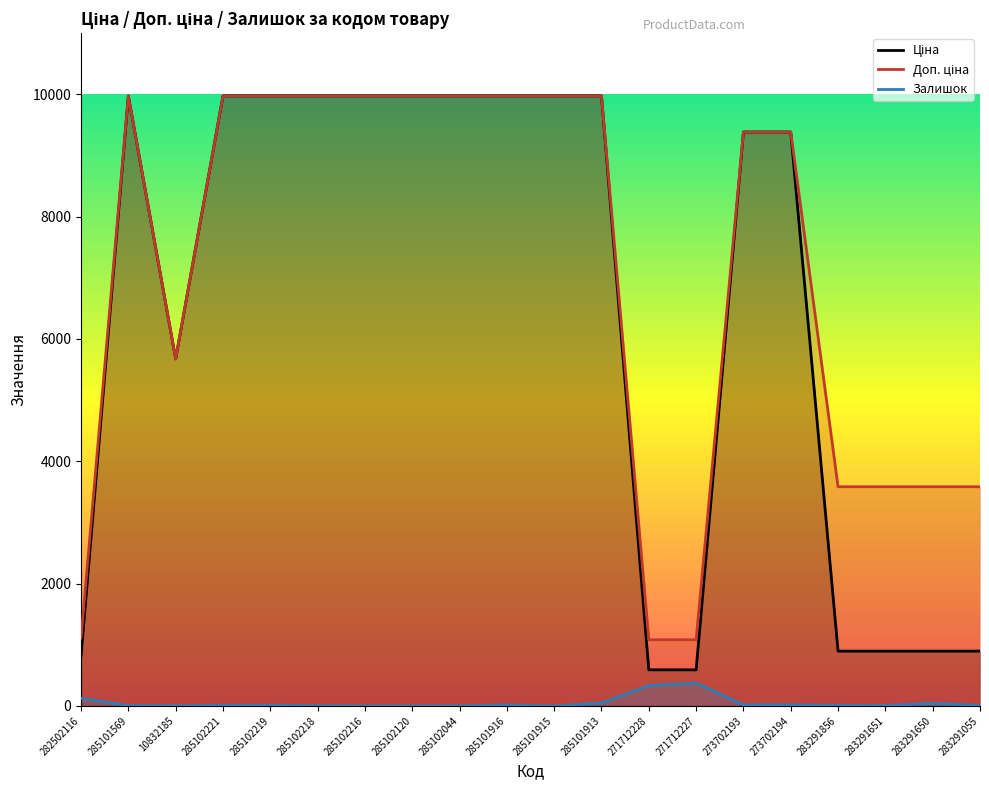

True or false: Доп. ціна and Ціна intersect in this chart.

False